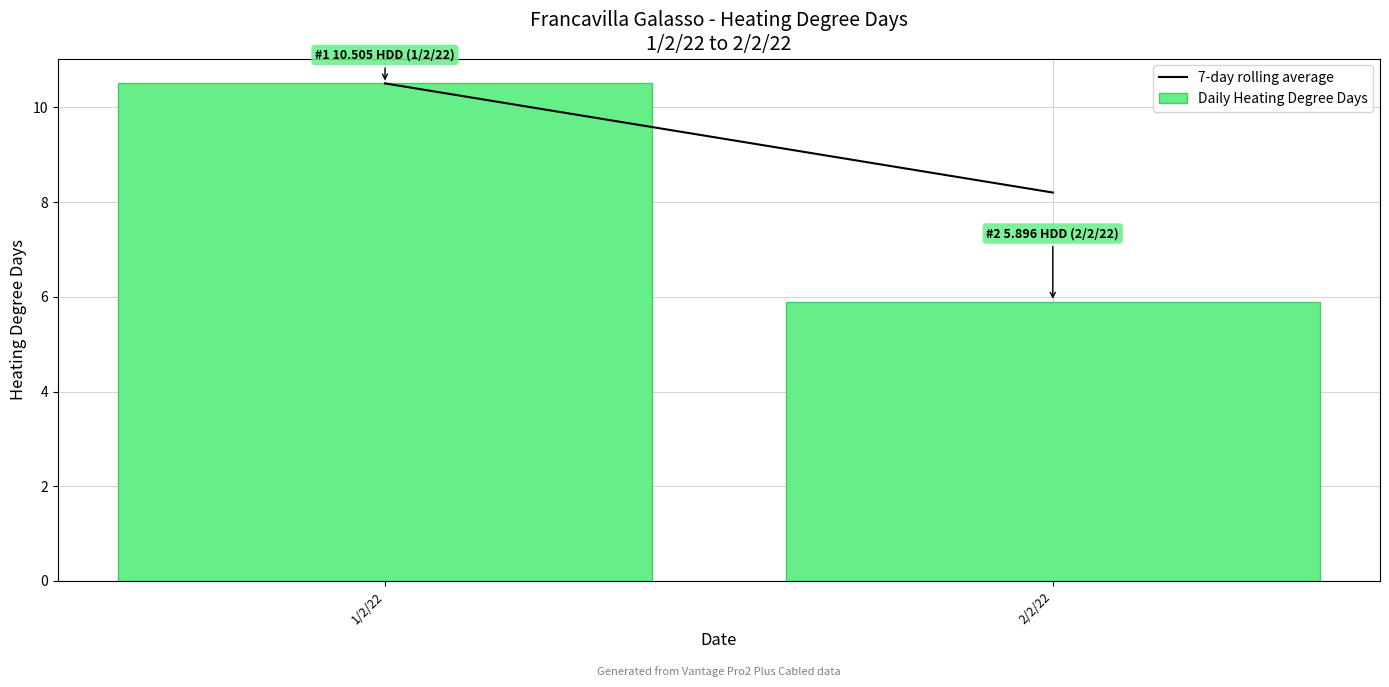

Reading right to left, transcribe all the data shown in this chart.

5.9	10.5